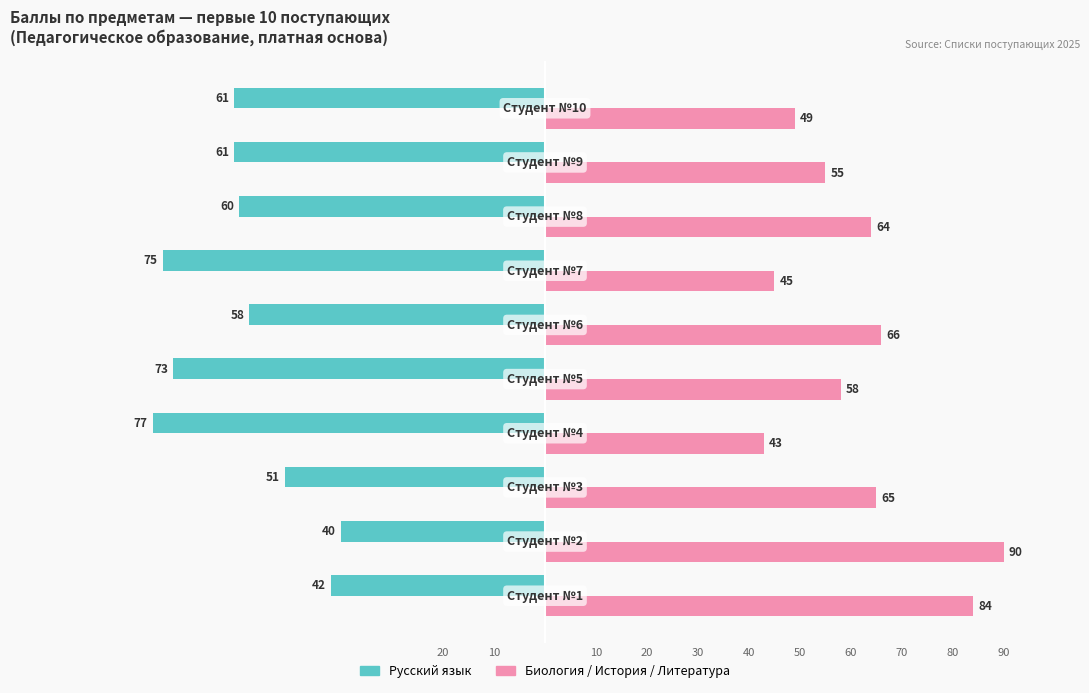

Which series has the largest total across all categories?

Биология / История / Литература